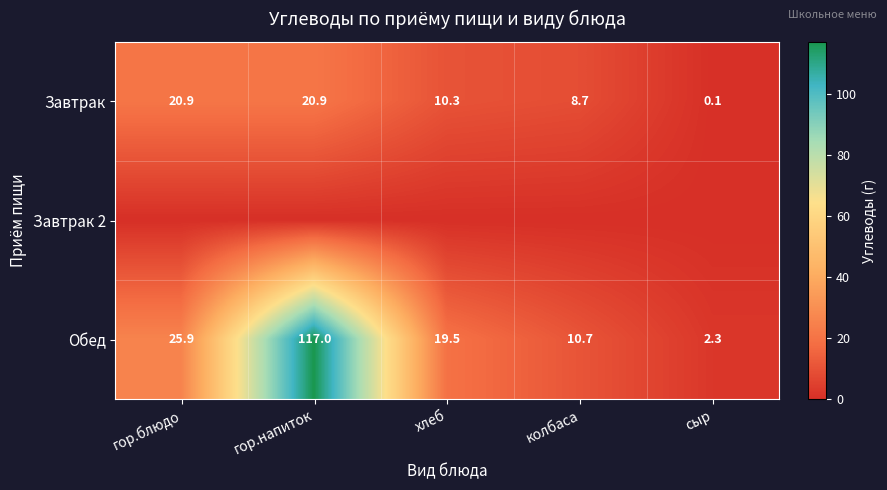

How many distinct data groups are displayed?

3